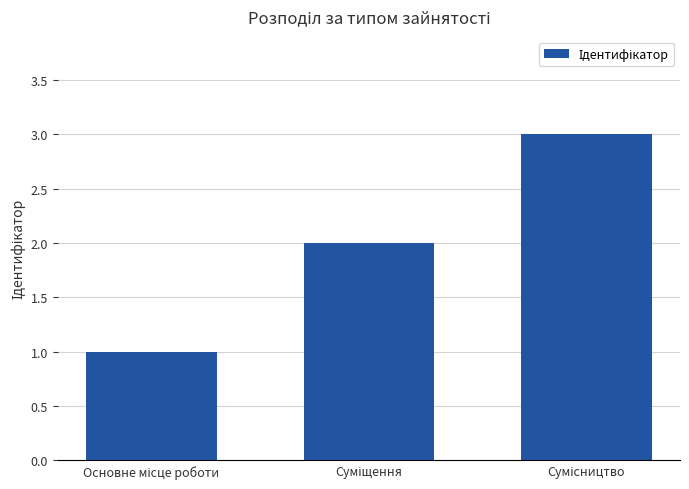

What is the greatest value displayed?

3